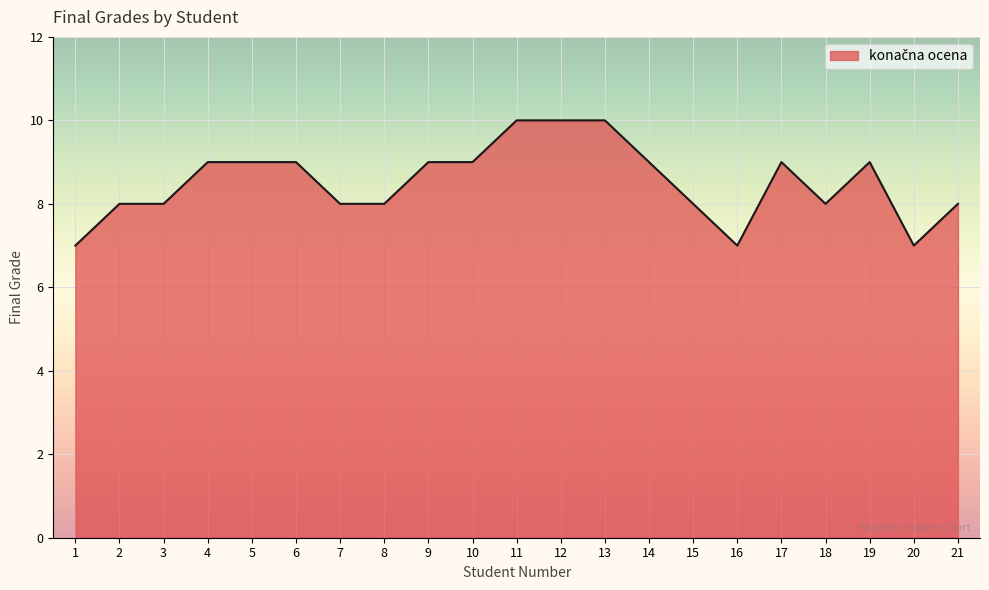

What is the ratio of the value at 15 to the value at 4?

0.9